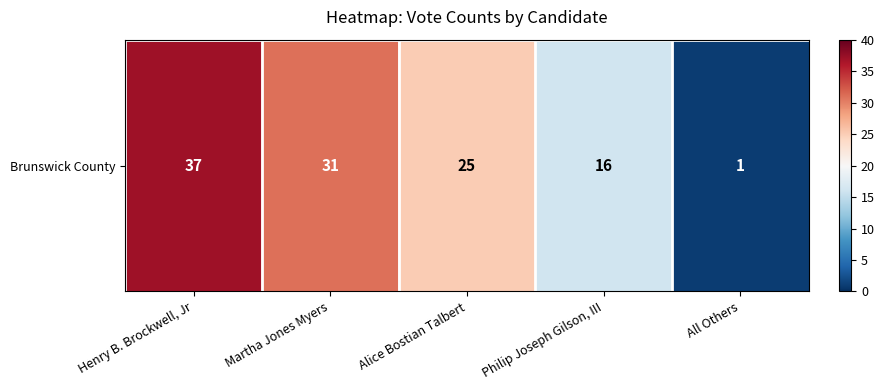

What is the greatest value displayed?

37